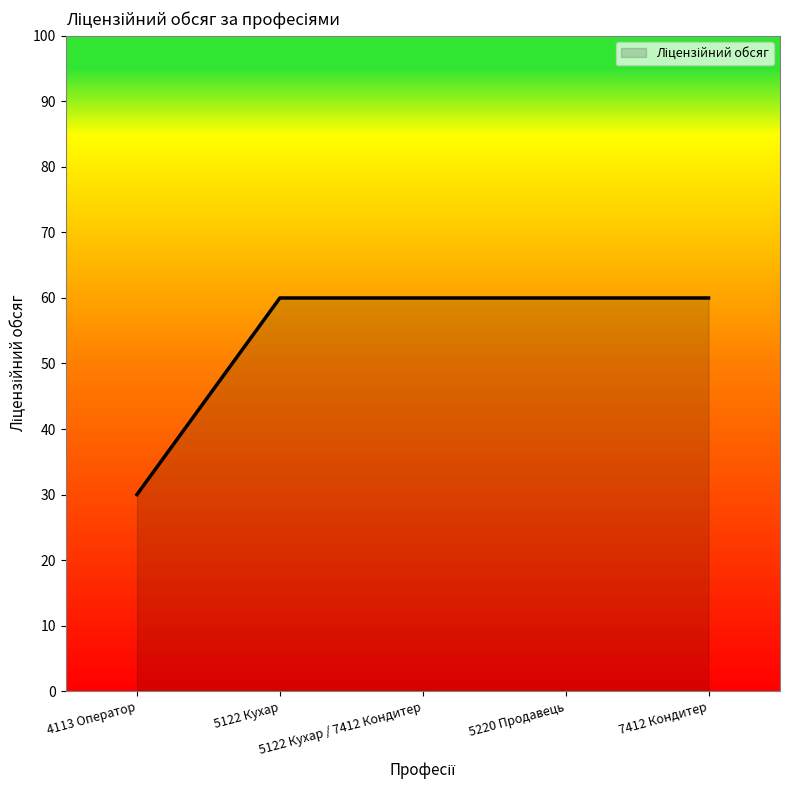

What is the difference between the maximum and minimum values?

30